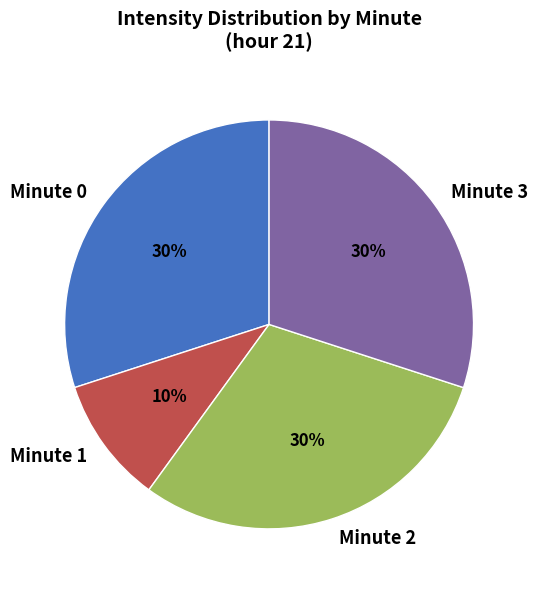

How many segments does this pie chart have?

4